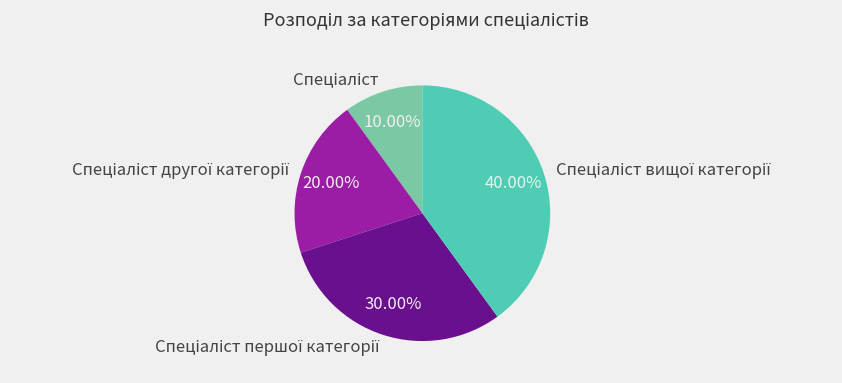

Is there a majority slice in this chart?

No